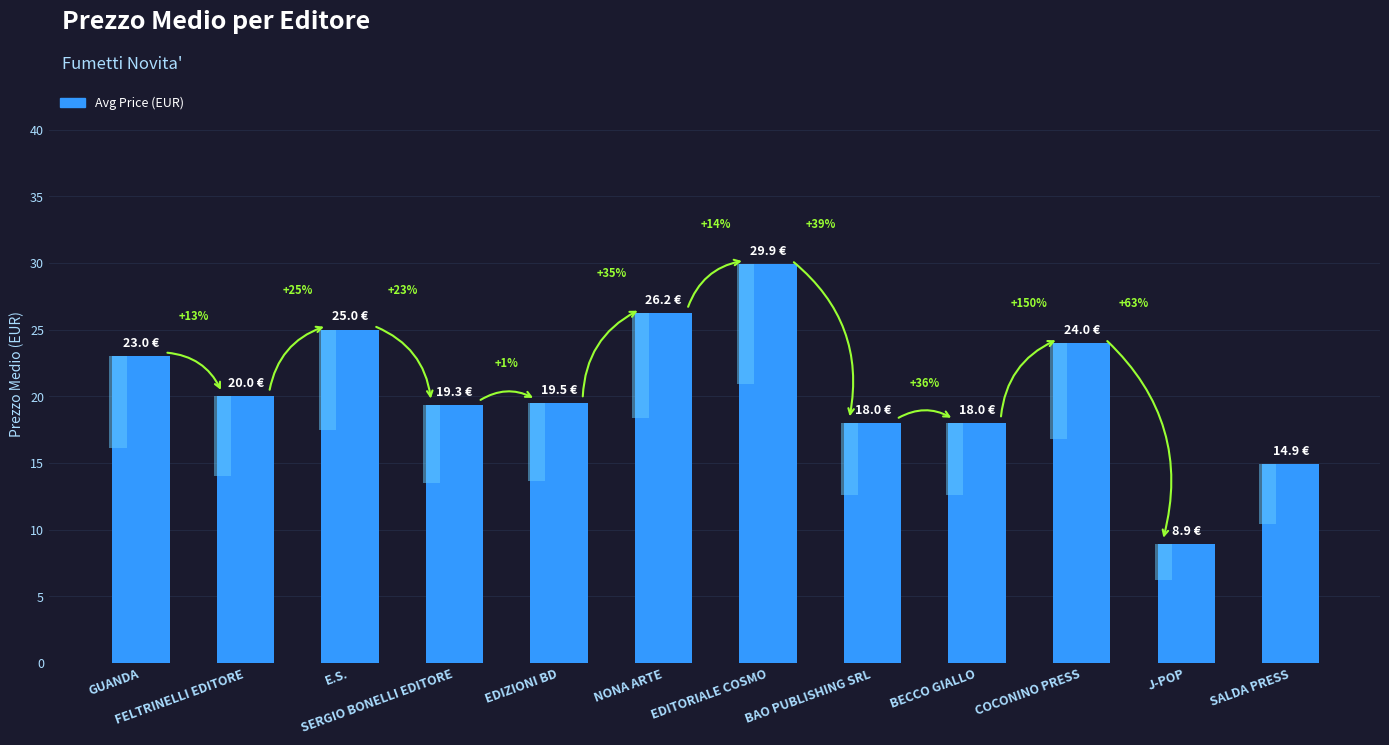

Reading right to left, extract all data points from this chart.

14.9	8.9	24.0	18.0	18.0	29.9	26.2	19.5	19.3	25.0	20.0	23.0